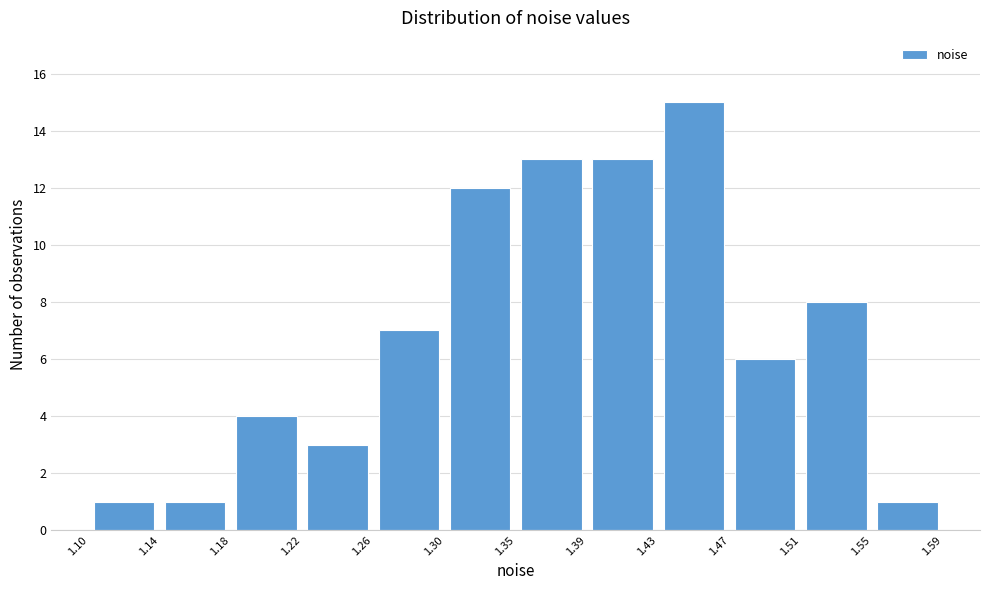

What is the height of the bar covering 1.43 to 1.47 on the x-axis? The values are not printed on the chart, so give them approximately, as read against the axis.

15